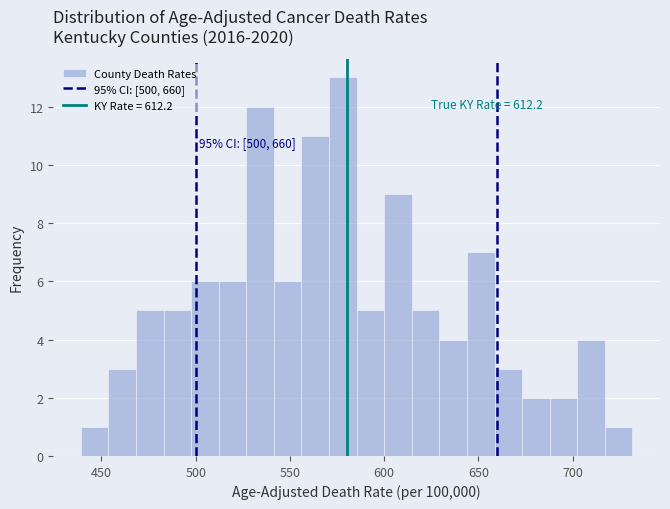

Around what value on the x-axis is the tallest bar? Give the approximate position of its centre, as read against the axis.

580